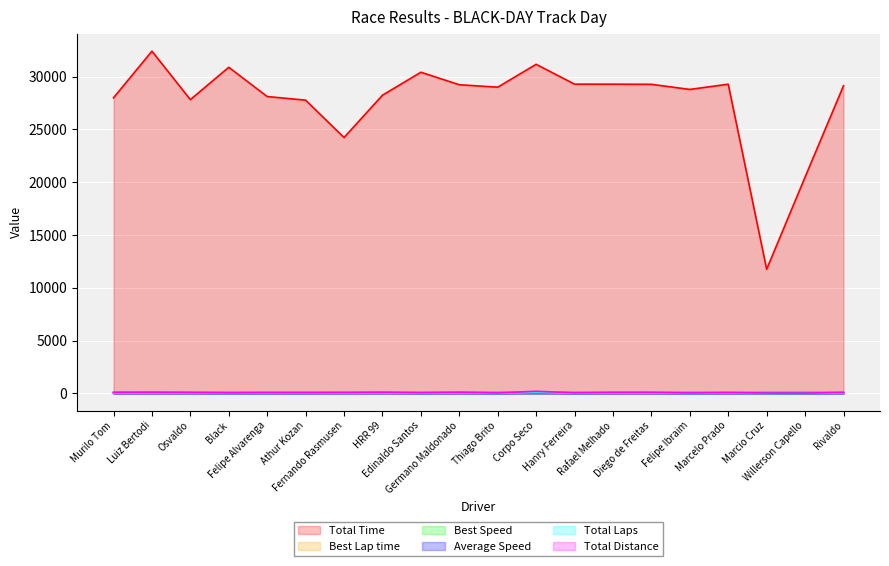

How many lines are shown in the chart?

6